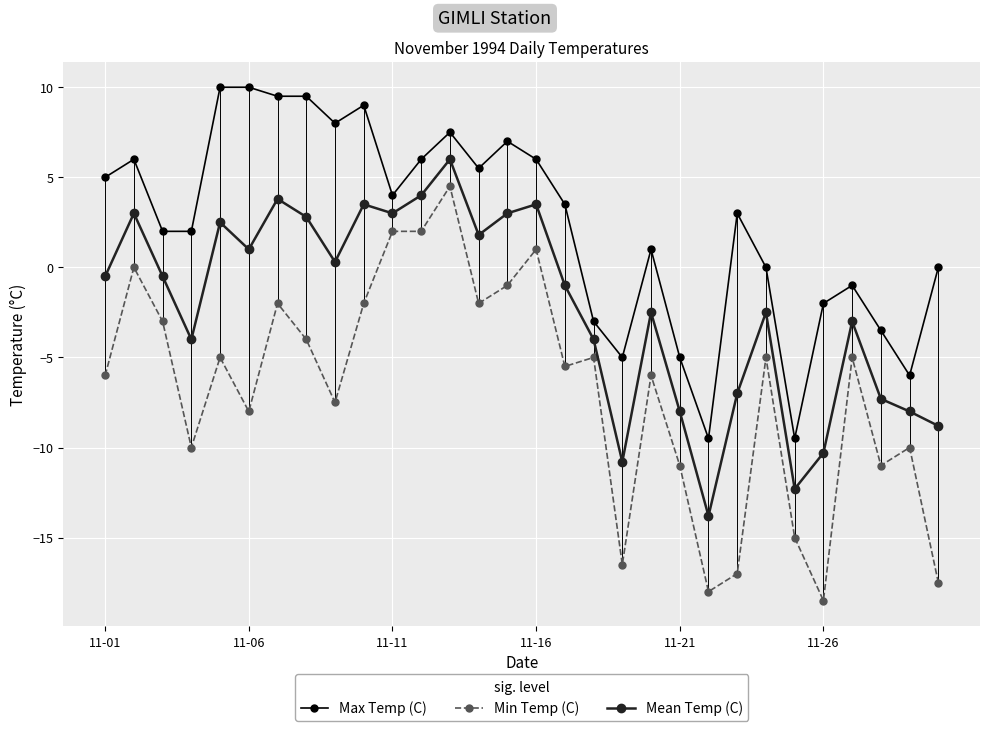

How many lines are shown in the chart?

3